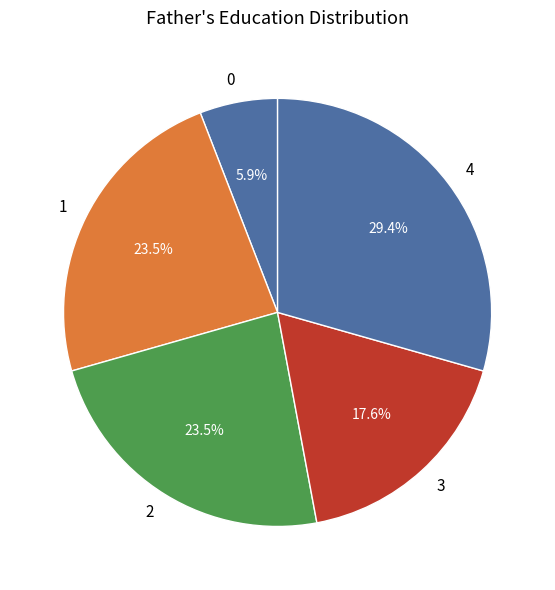

Is there any slice that represents more than half of the pie?

No